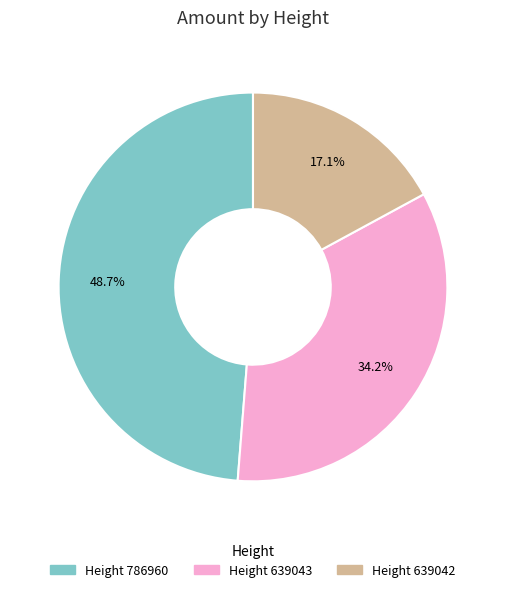

Does any single category account for the majority?

No